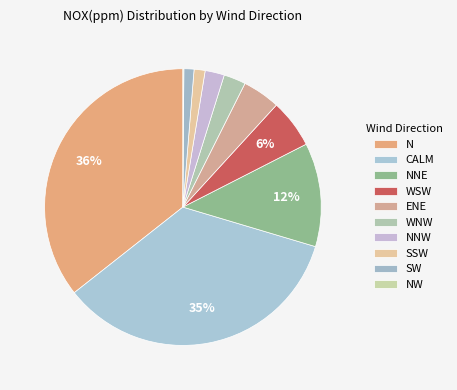

Which category has the smallest portion of the pie?

NW